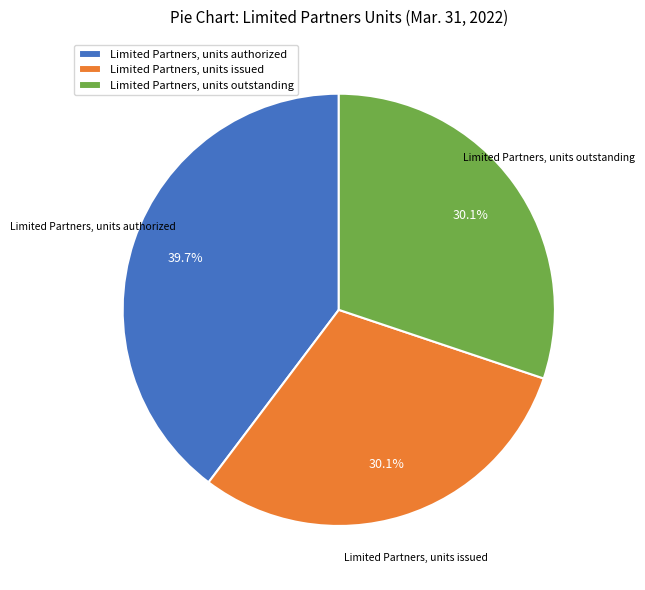

Between Limited Partners, units authorized and Limited Partners, units outstanding, which is larger?

Limited Partners, units authorized